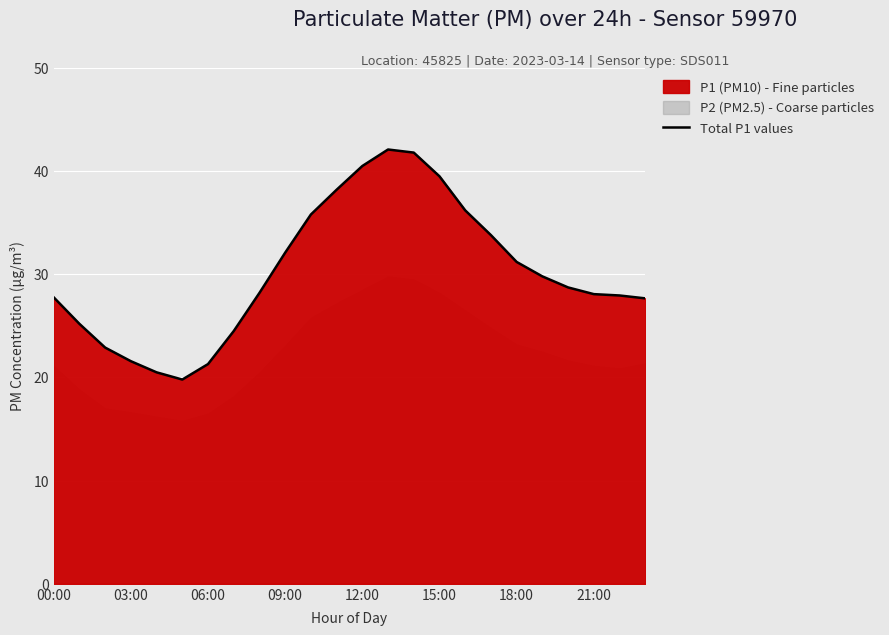

The value at 22 is 10.4. True or false?

False